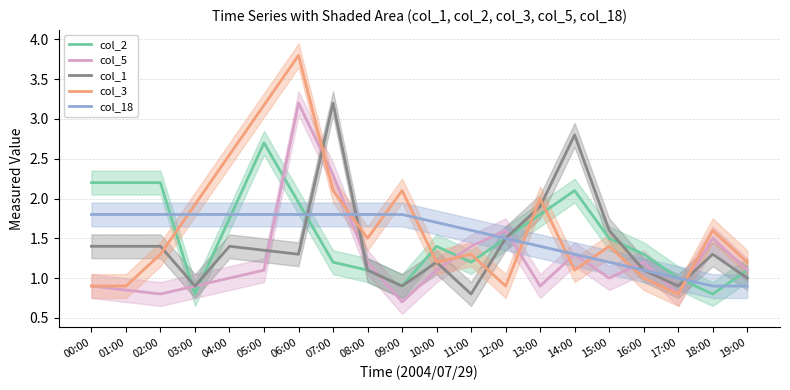

At 13:00, list the series in order from smallest to largest.

col_5, col_18, col_2, col_1, col_3